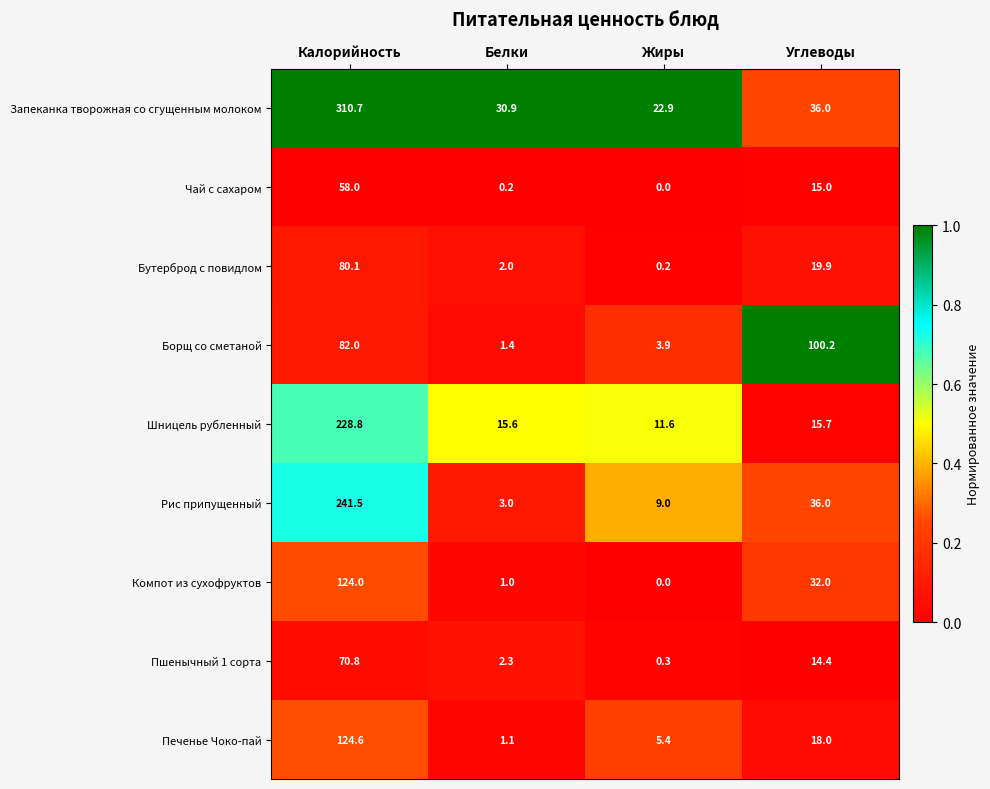

At which category does the chart reach its minimum across all series?

Жиры